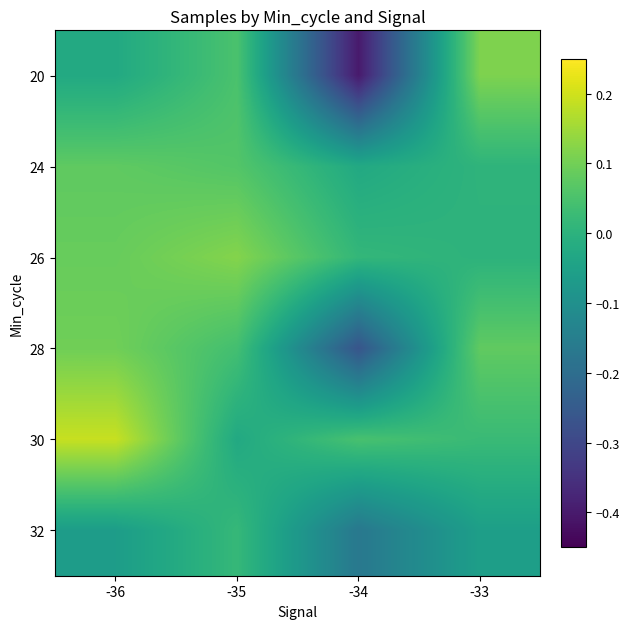

Which series has the largest range (max minus min)?

20